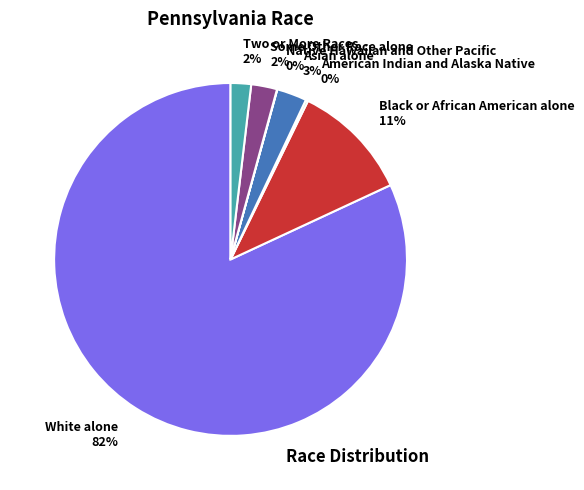

Is it true that Asian alone is 3% of the pie?

True